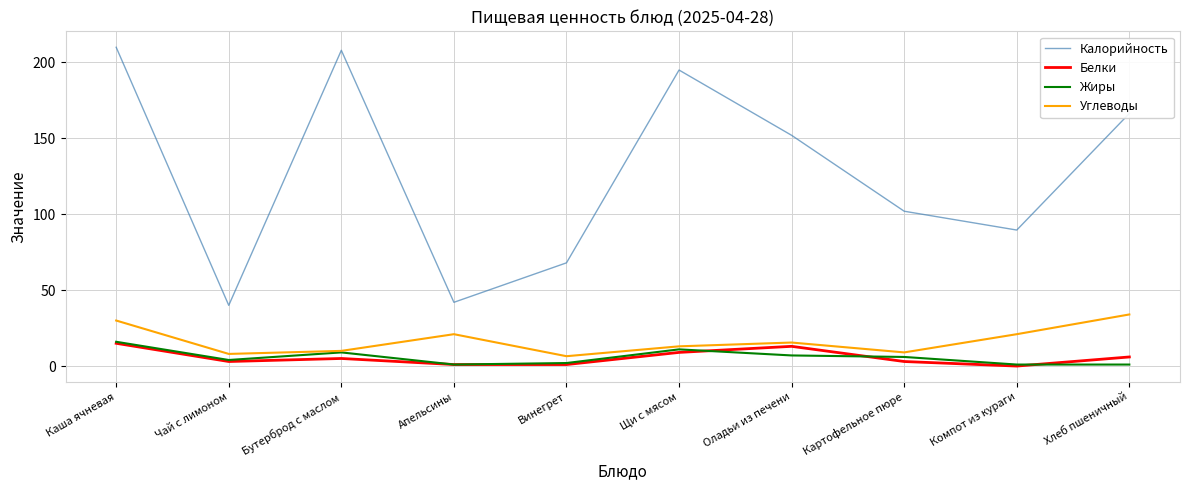

What is the maximum value shown in the chart?

210.0